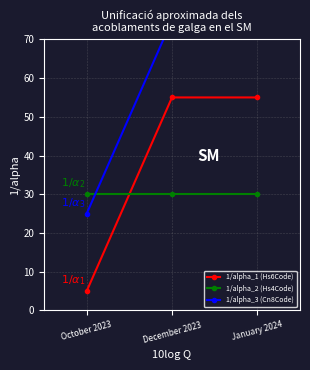

What is the label of the 1st point from the right?

January 2024